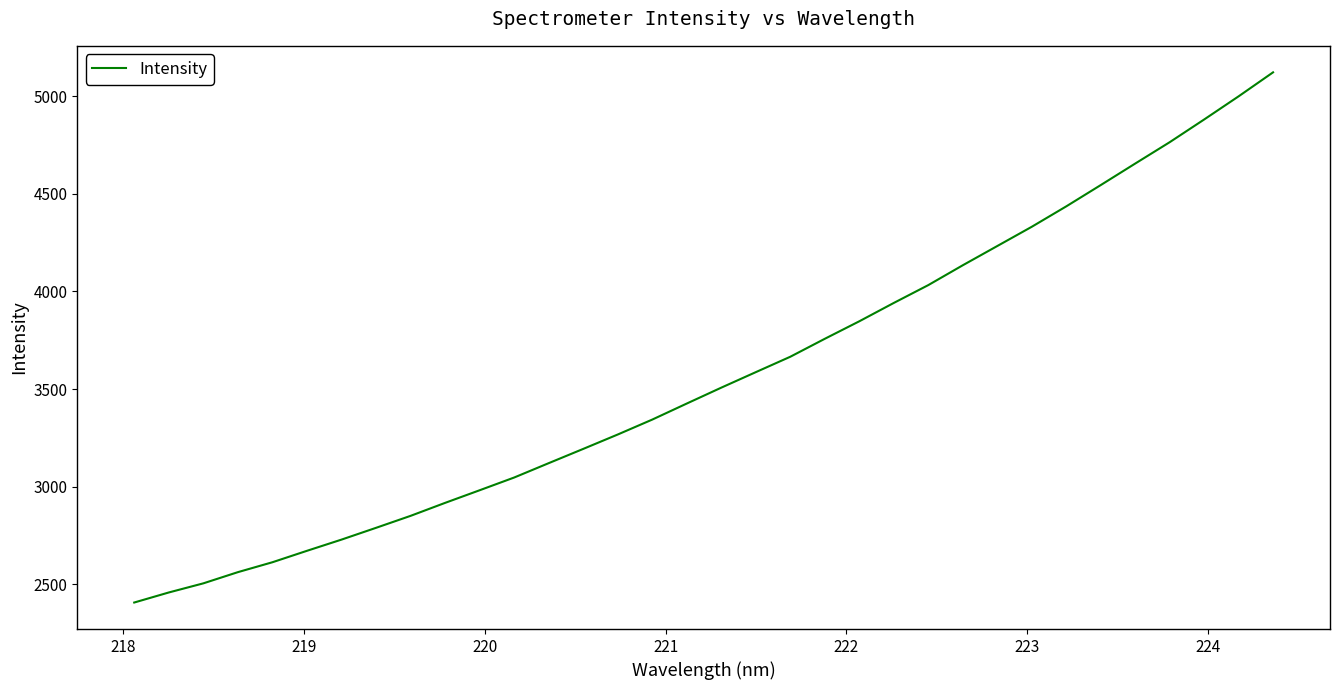

What is the smallest value displayed?

2405.8